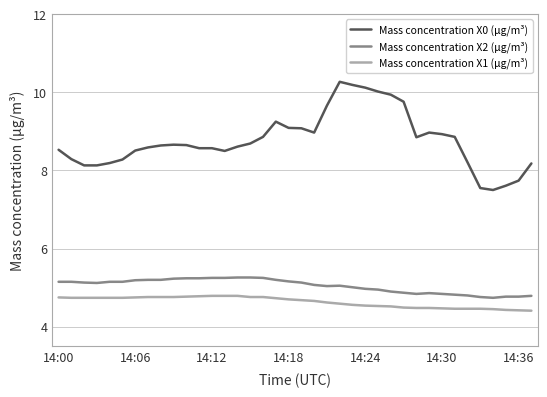

What is the greatest value displayed?

10.3